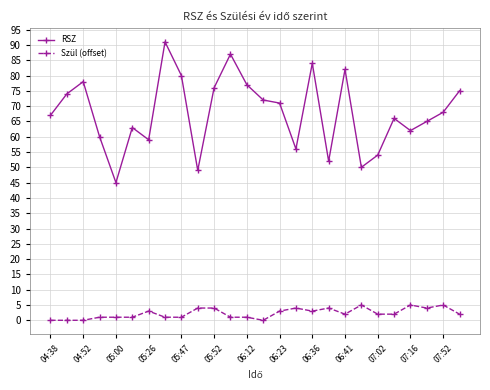

What are all the series names shown in the legend?

RSZ, Szül (offset)